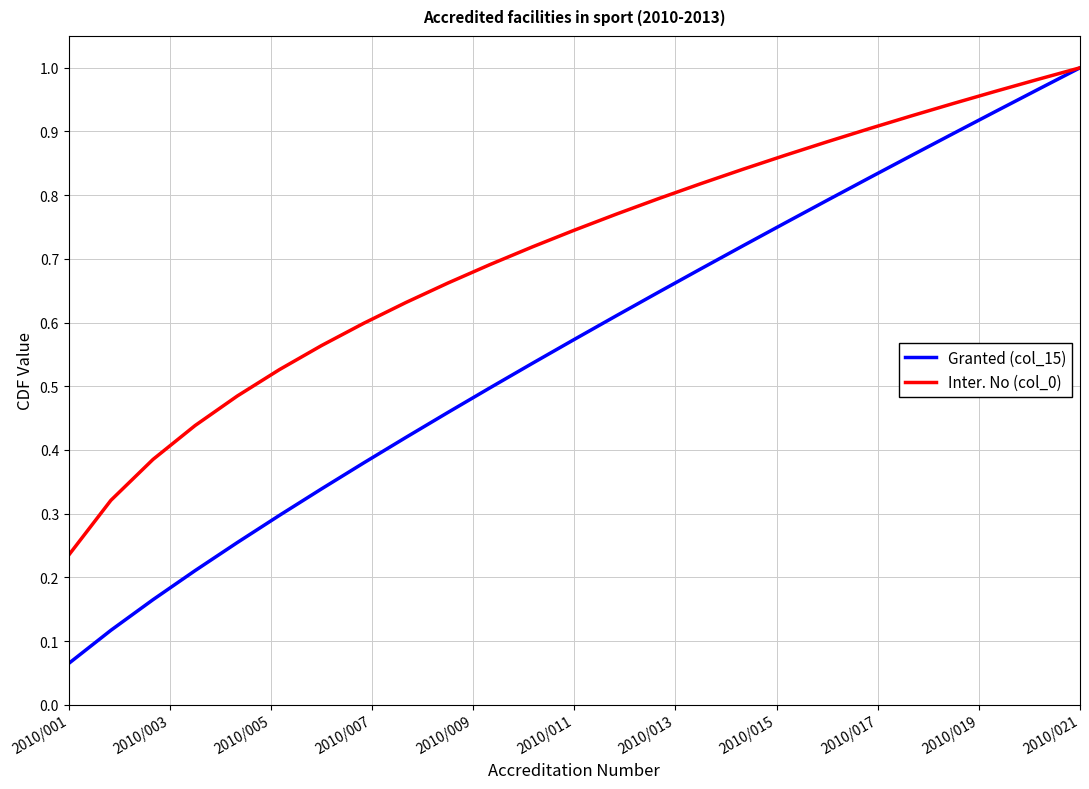

Which series has the largest total across all categories?

Inter. No (col_0)